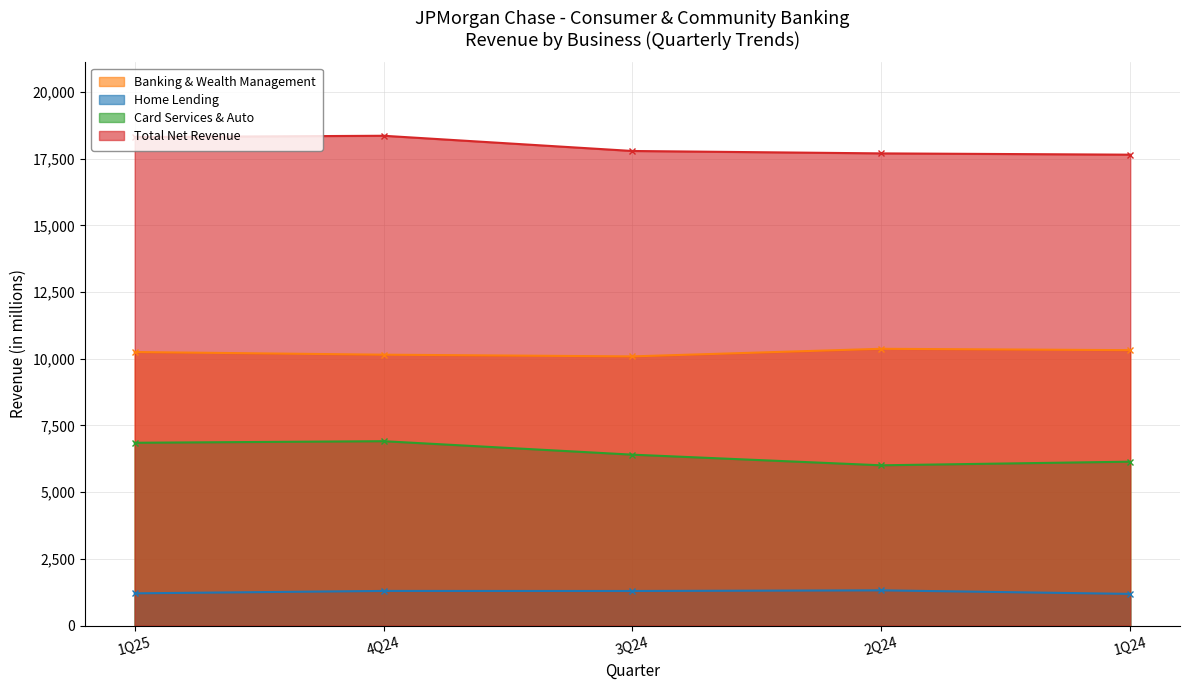

What is the label of the 1st point from the right?

1Q24